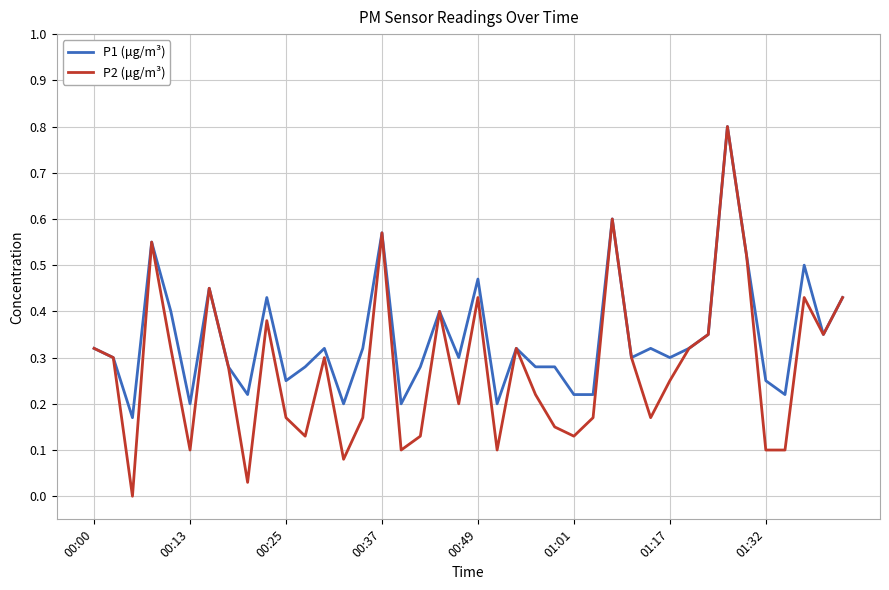

Which series has the largest range (max minus min)?

P2 (μg/m³)